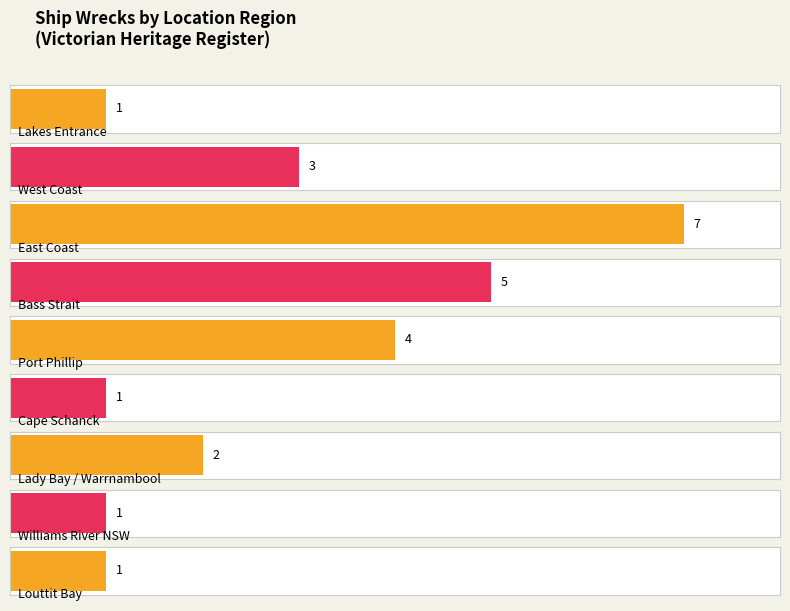

Are the bars horizontal?

Yes